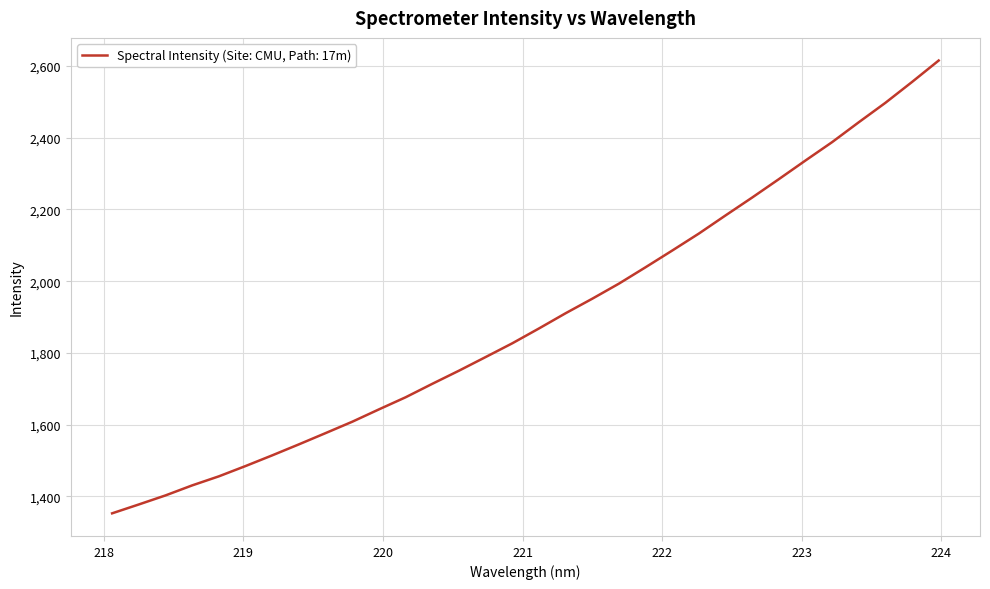

What is the maximum value shown in the chart?

2615.5